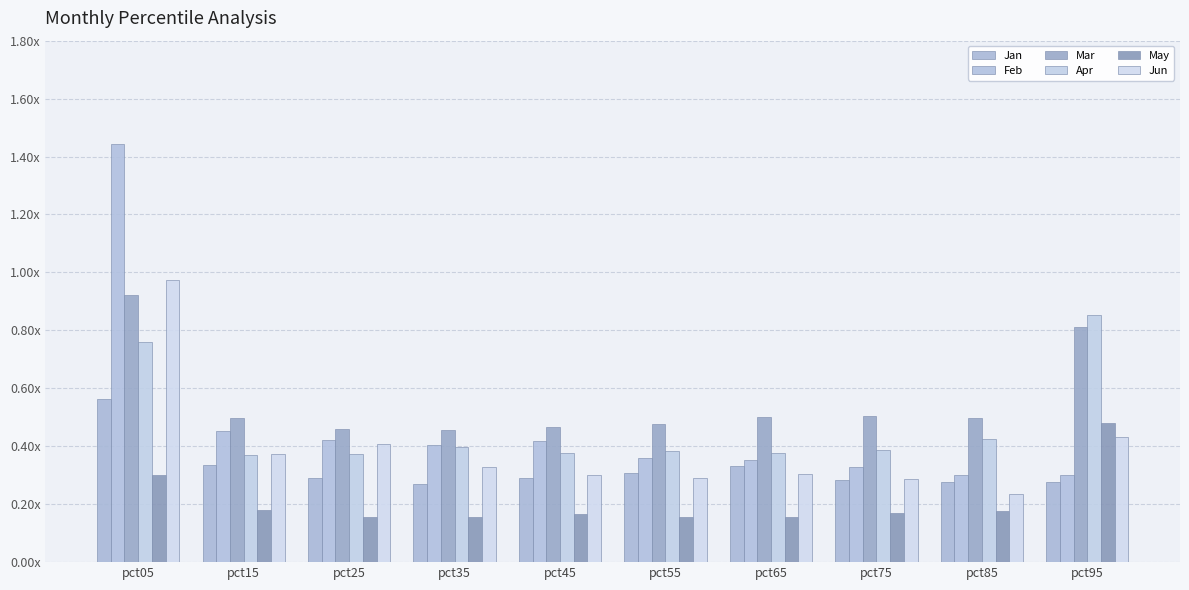

Reading left to right, what are all the values shown in this chart?

Jan: 0.6	0.3	0.3	0.3	0.3	0.3	0.3	0.3	0.3	0.3
Feb: 1.4	0.5	0.4	0.4	0.4	0.4	0.4	0.3	0.3	0.3
Mar: 0.9	0.5	0.5	0.5	0.5	0.5	0.5	0.5	0.5	0.8
Apr: 0.8	0.4	0.4	0.4	0.4	0.4	0.4	0.4	0.4	0.9
May: 0.3	0.2	0.2	0.2	0.2	0.2	0.2	0.2	0.2	0.5
Jun: 1.0	0.4	0.4	0.3	0.3	0.3	0.3	0.3	0.2	0.4